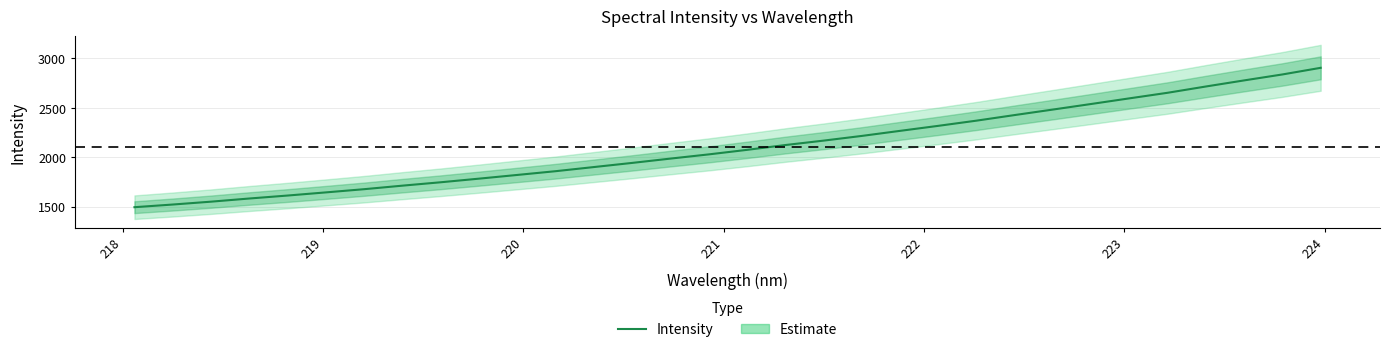

What is the lowest value of the Intensity series?

1493.4